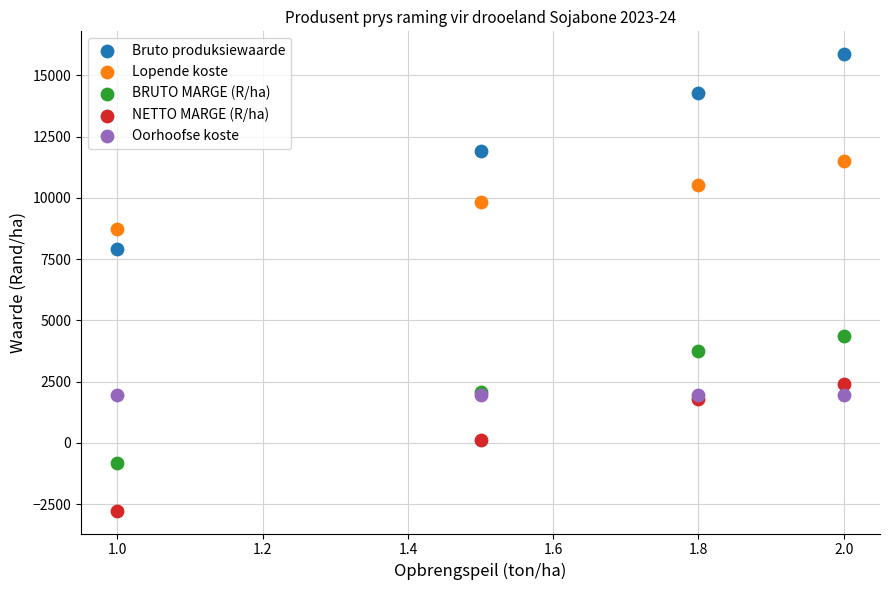

Which series reaches the maximum Y coordinate?

Bruto produksiewaarde